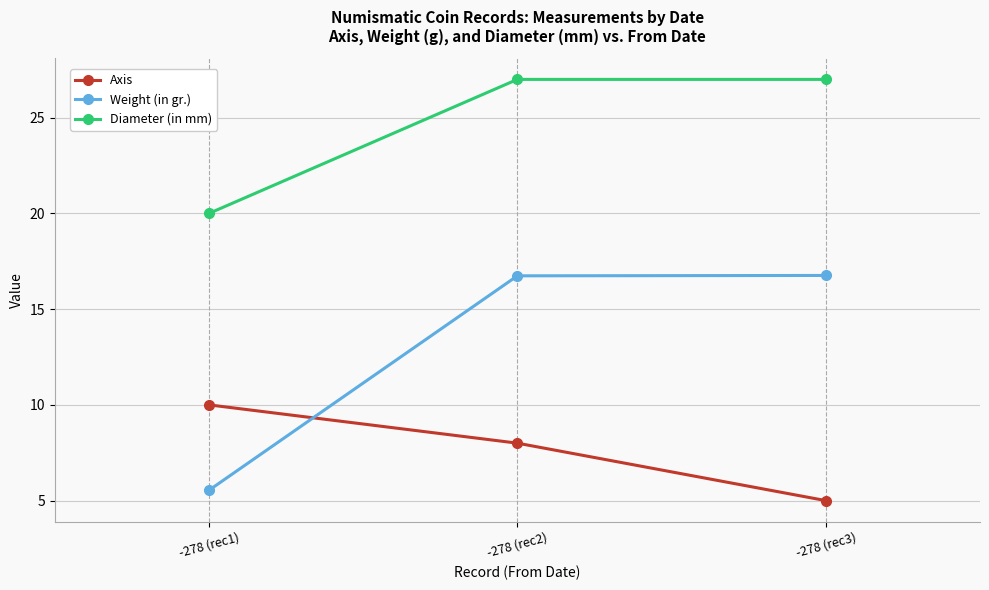

At which label is Weight (in gr.) closest to 11?

-278 (rec1)